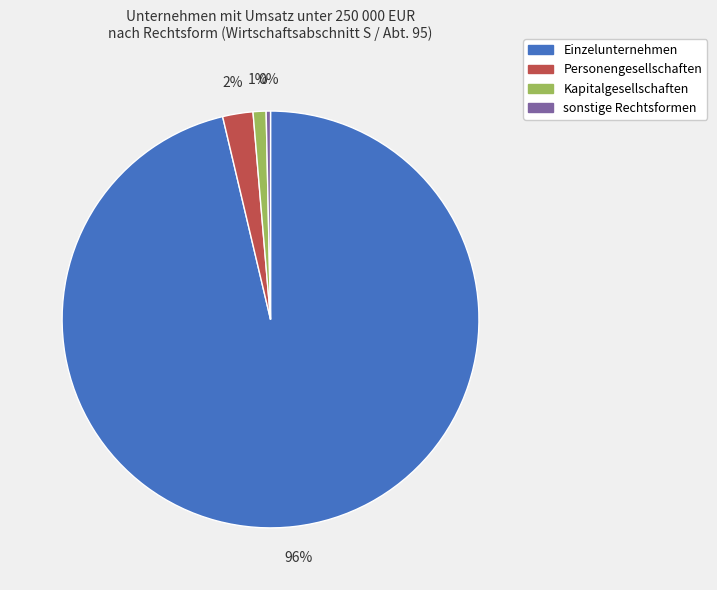

To the nearest percent, what is the average slice percentage?

25%